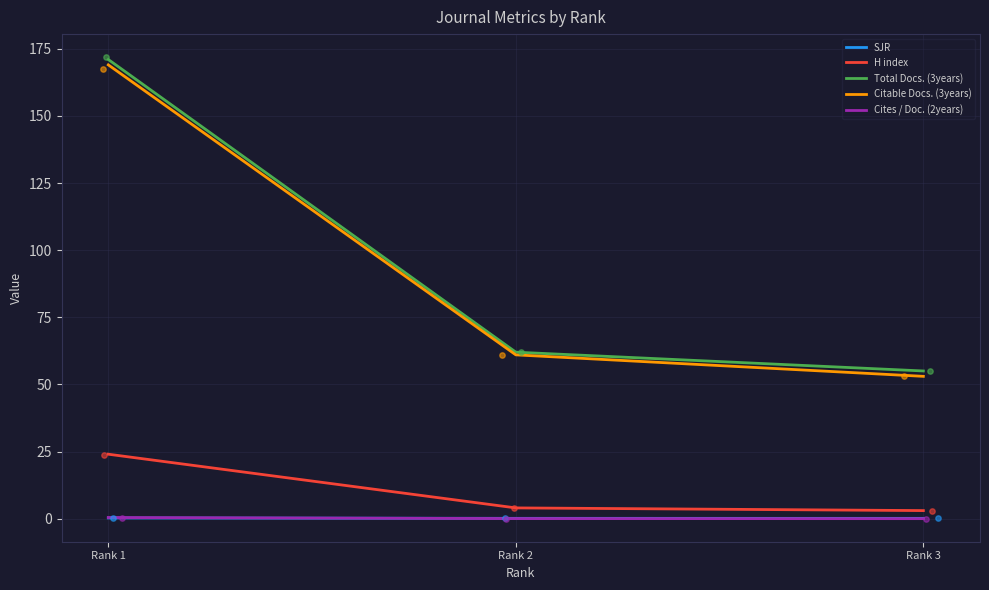

Which series has the largest Y range (max minus min)?

Total Docs. (3years)